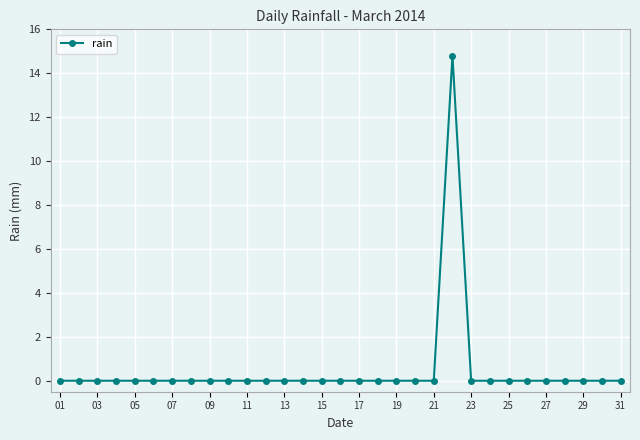

Count the number of categories in the chart.

31